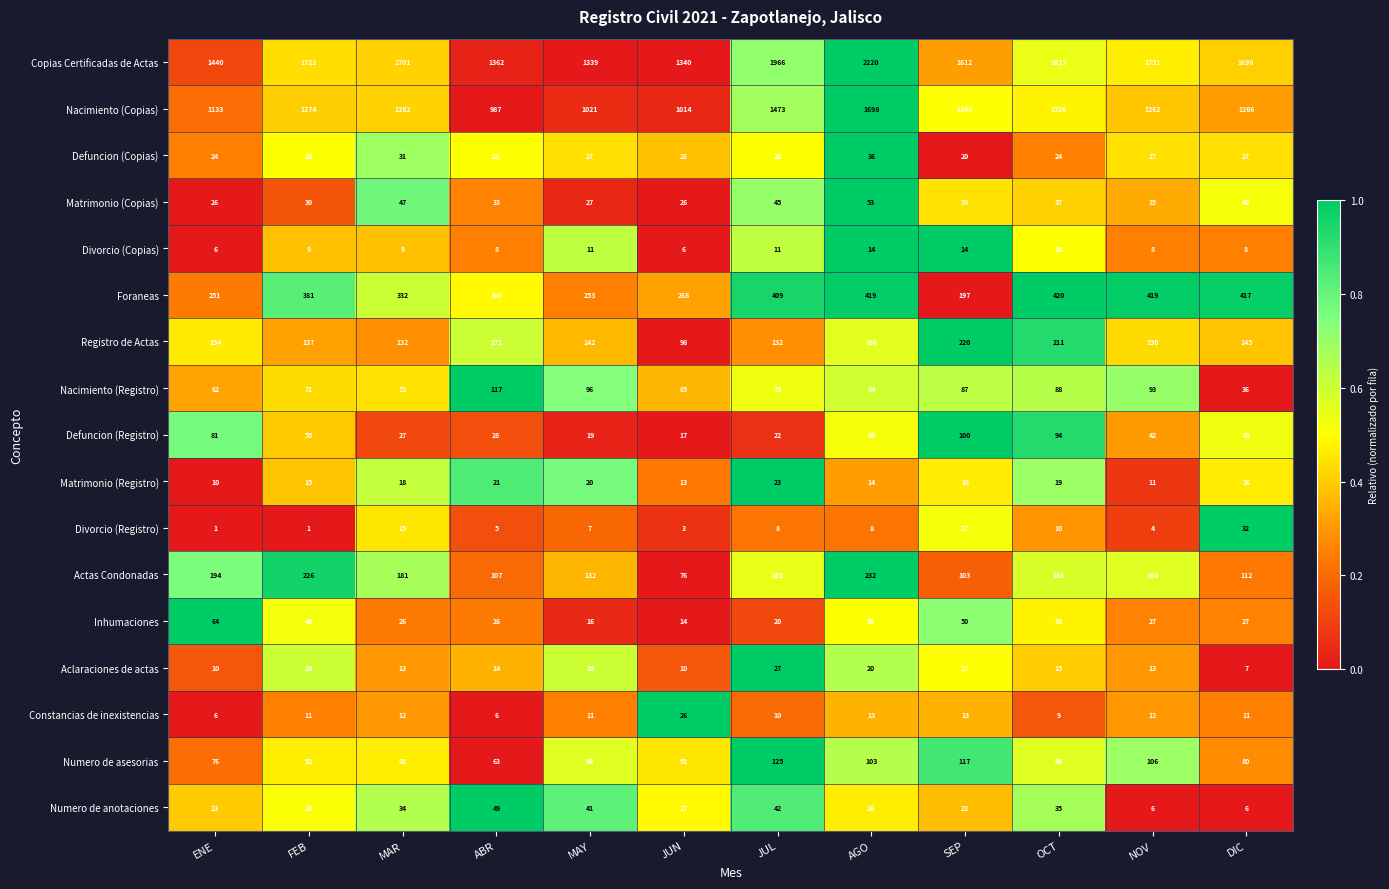

What is the minimum value for Matrimonio (Registro)?

10